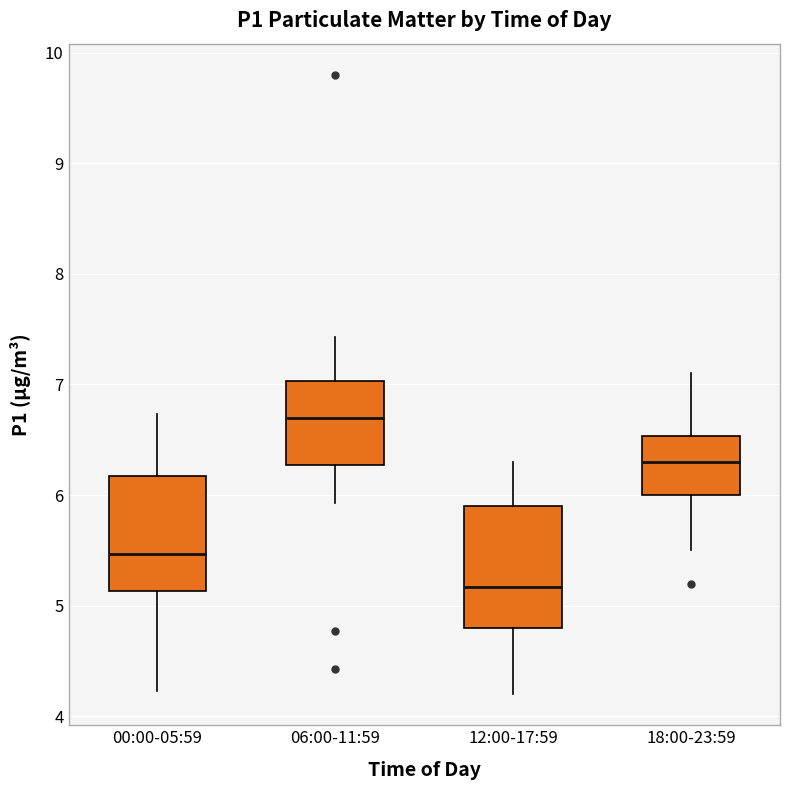

Which box has the lowest median line?

12:00-17:59